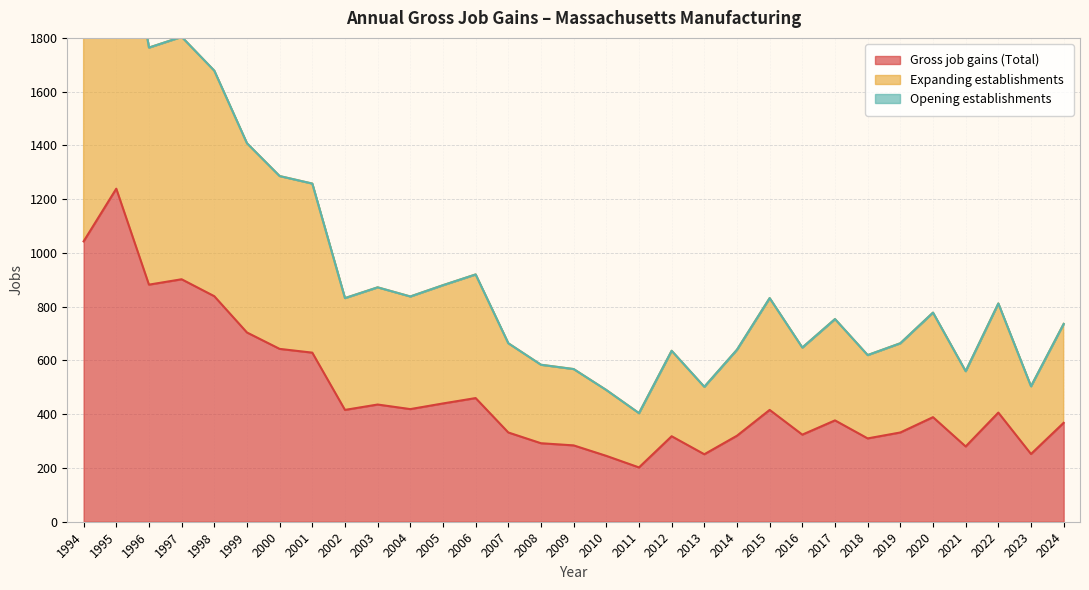

True or false: Gross job gains (Total) has a value of 416 at 2002.

True